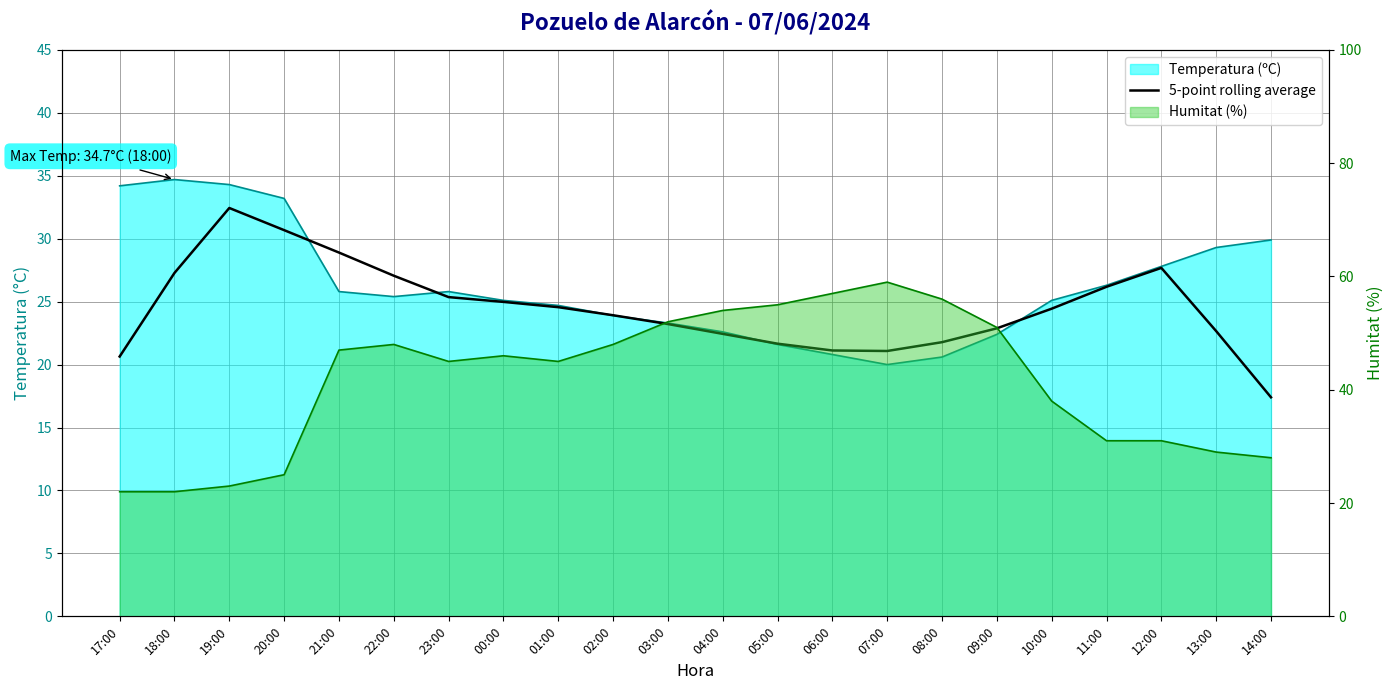

At which category does the chart reach its minimum across all series?

14:00